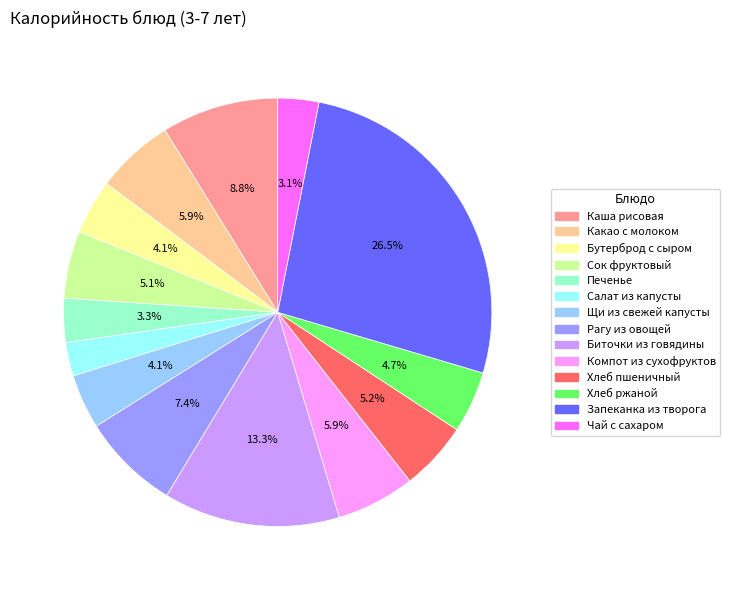

To the nearest percent, what is the difference between the Салат из капусты and Сок фруктовый slice percentages?

3%